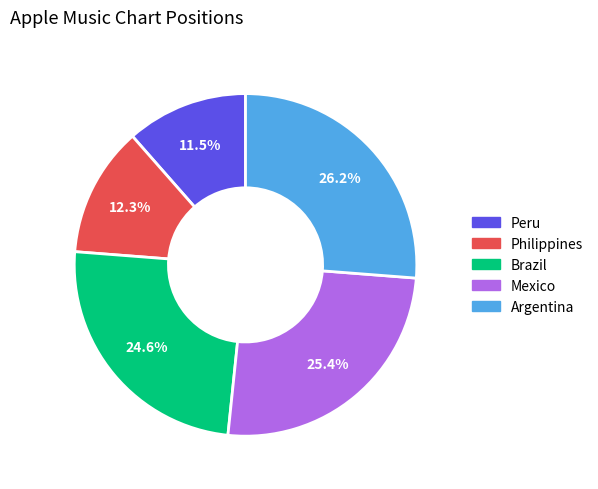

To the nearest percent, what is the combined percentage of Mexico and Peru?

37%